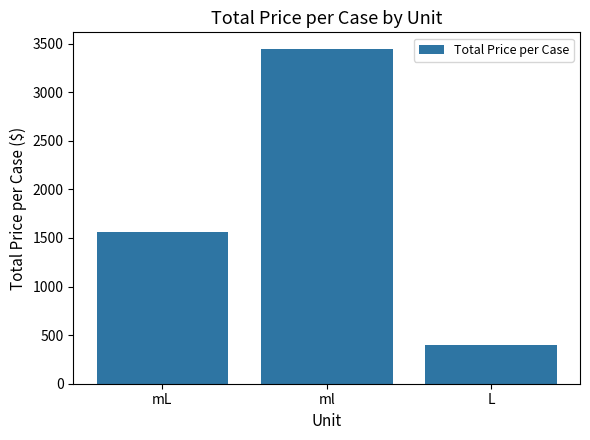

Which label corresponds to the largest value in the chart?

ml